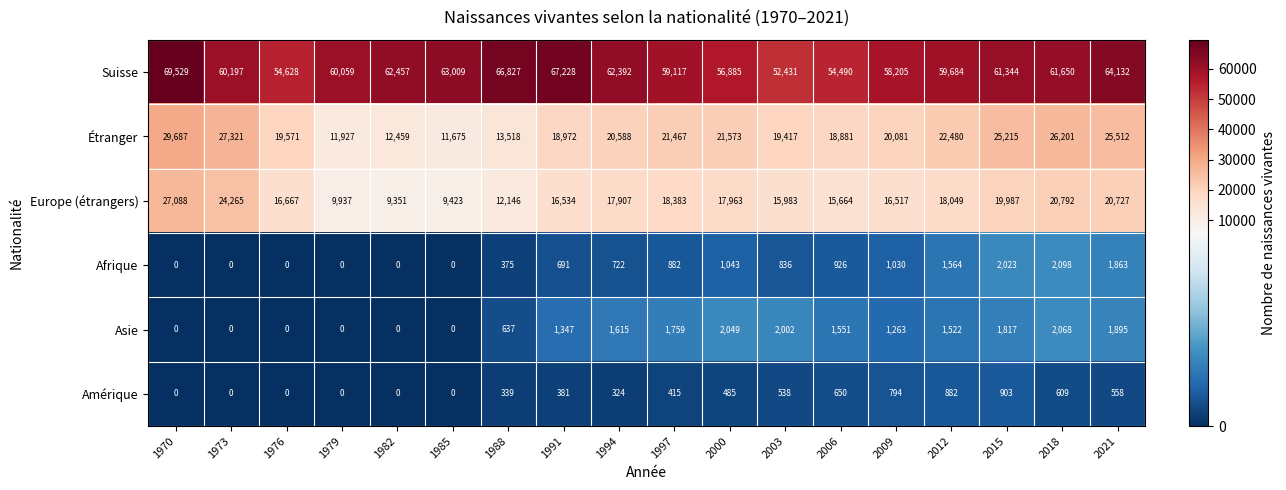

Is it true that Amérique equals 108 at 1991?

False